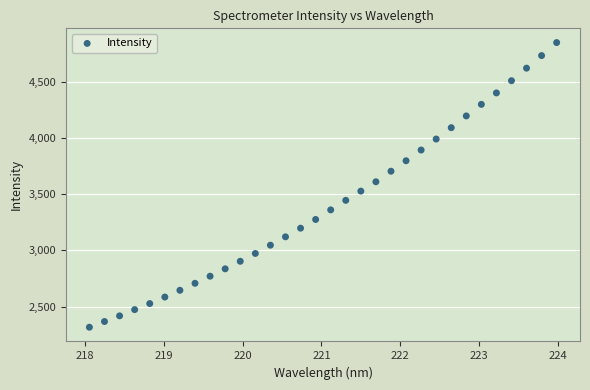

What is the range of Y values (max minus min)?

2530.1